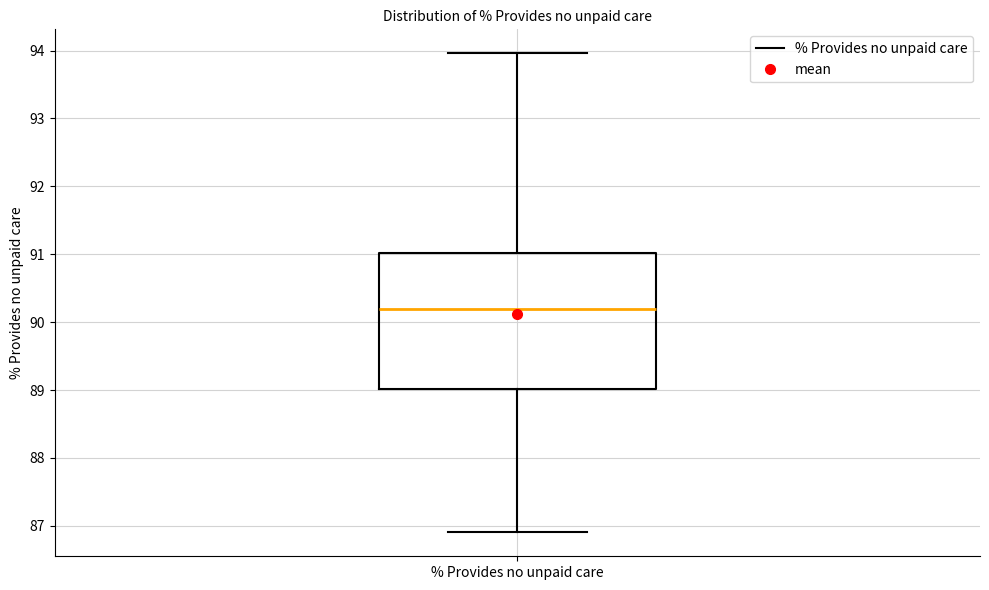

Read this box plot against the y-axis: the position of the median line, the range covered by the box, and the ends of both whiskers. The values are not printed on the chart, so give them approximately, as read against the axis.

median 90.2, box 89.0 to 91.0, whiskers 86.9 to 94.0